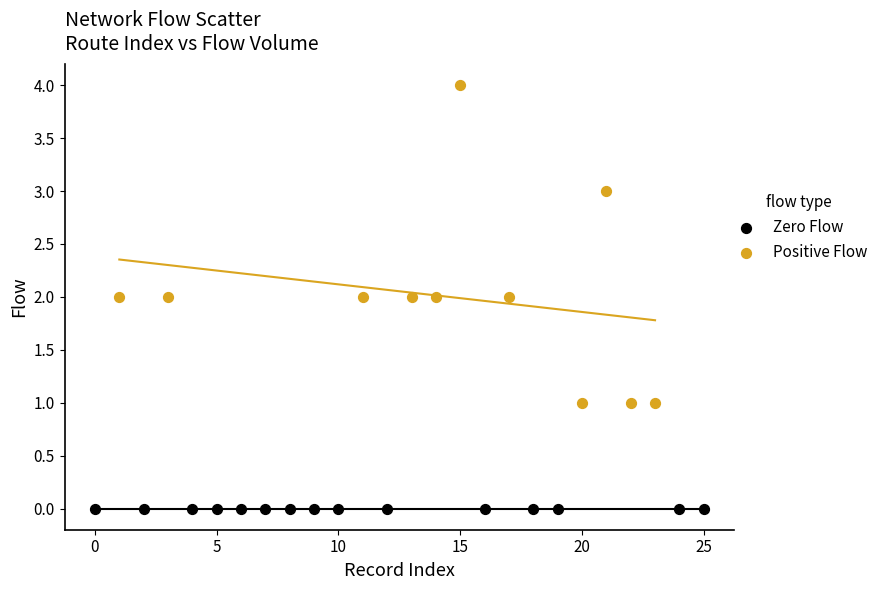

Which series contains the highest Y value?

Positive Flow